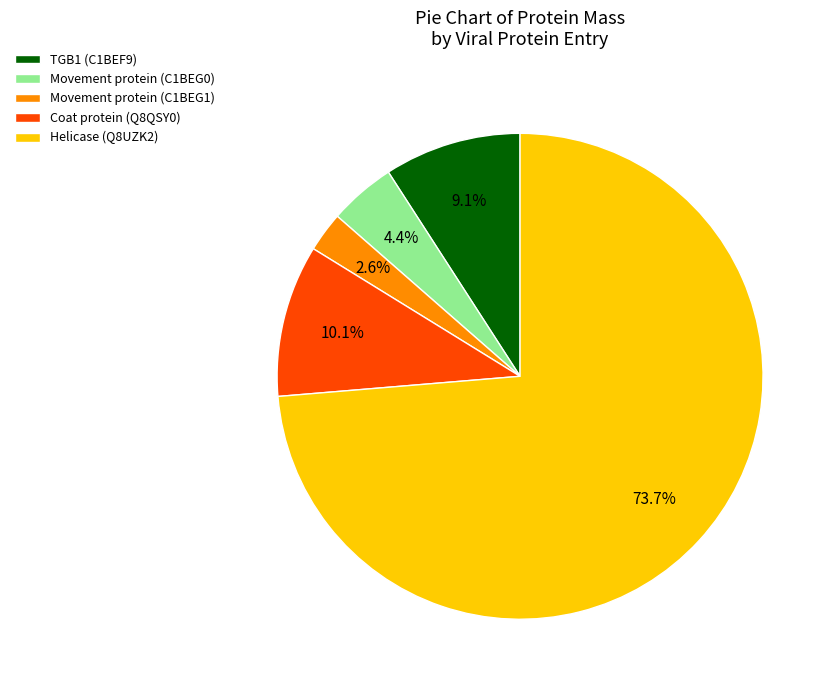

To the nearest percent, what is the difference between the Movement protein (C1BEG0) and Helicase (Q8UZK2) slice percentages?

69%